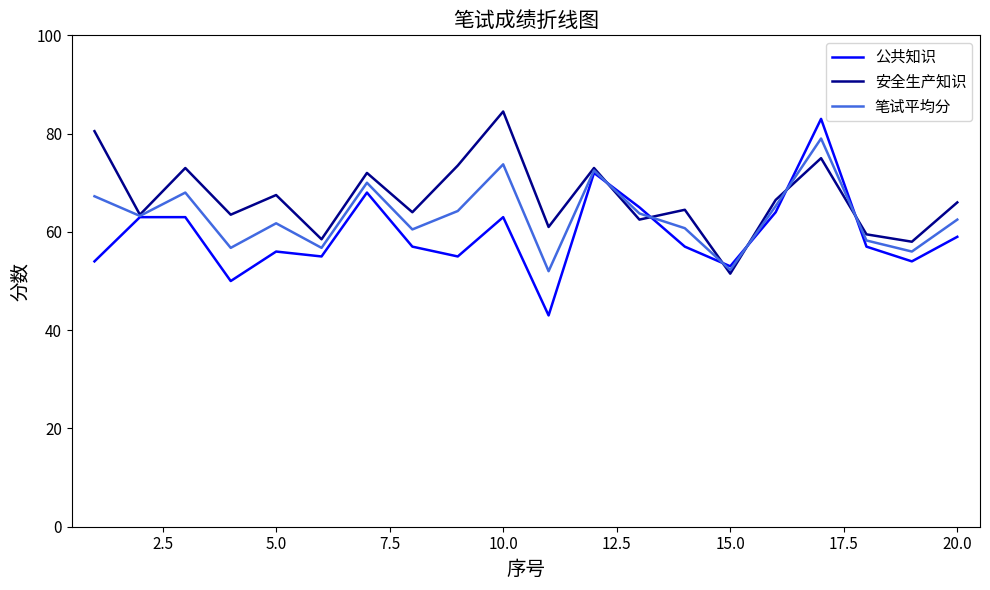

What is the minimum value for 安全生产知识?

51.5